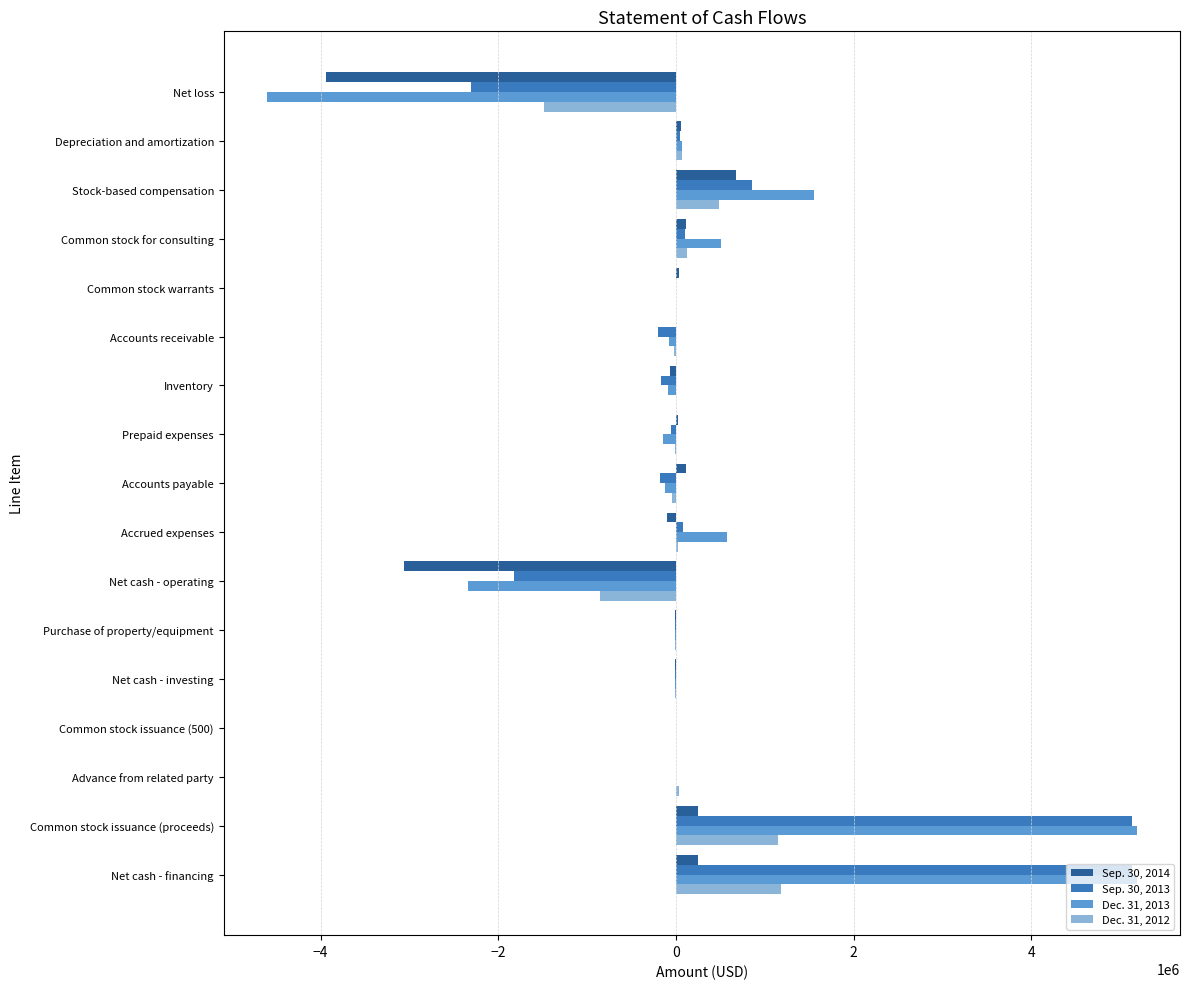

Is the value of Dec. 31, 2013 at Net cash - operating greater than the value of Dec. 31, 2012 at Net cash - financing?

No